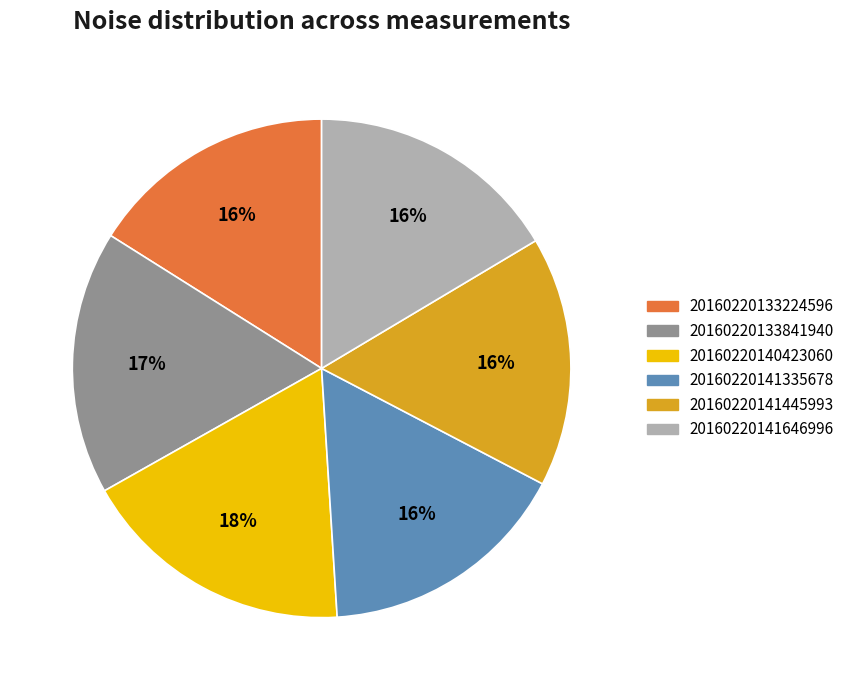

Is there a majority slice in this chart?

No